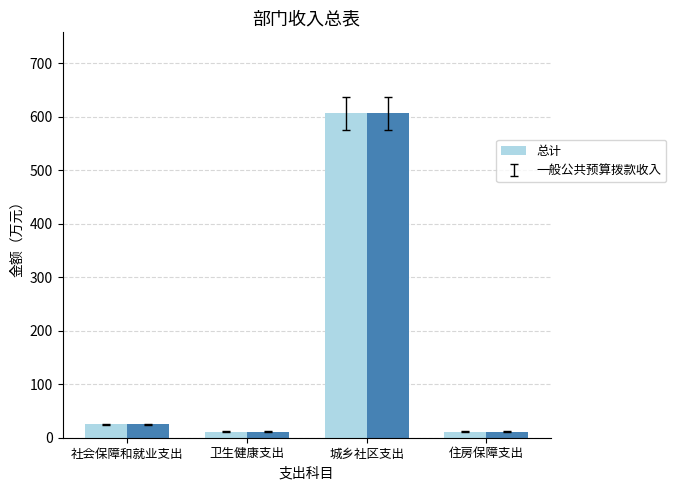

Where does the 一般公共预算拨款收入 series first go above 24?

社会保障和就业支出